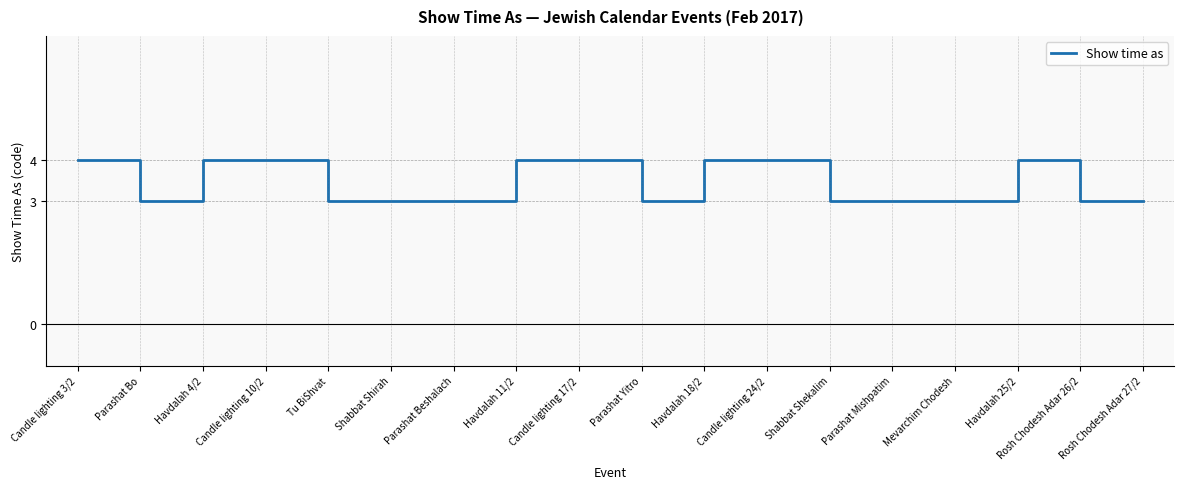

Reading left to right, what are all the values shown in this chart?

4	3	4	4	3	3	3	4	4	3	4	4	3	3	3	4	3	3